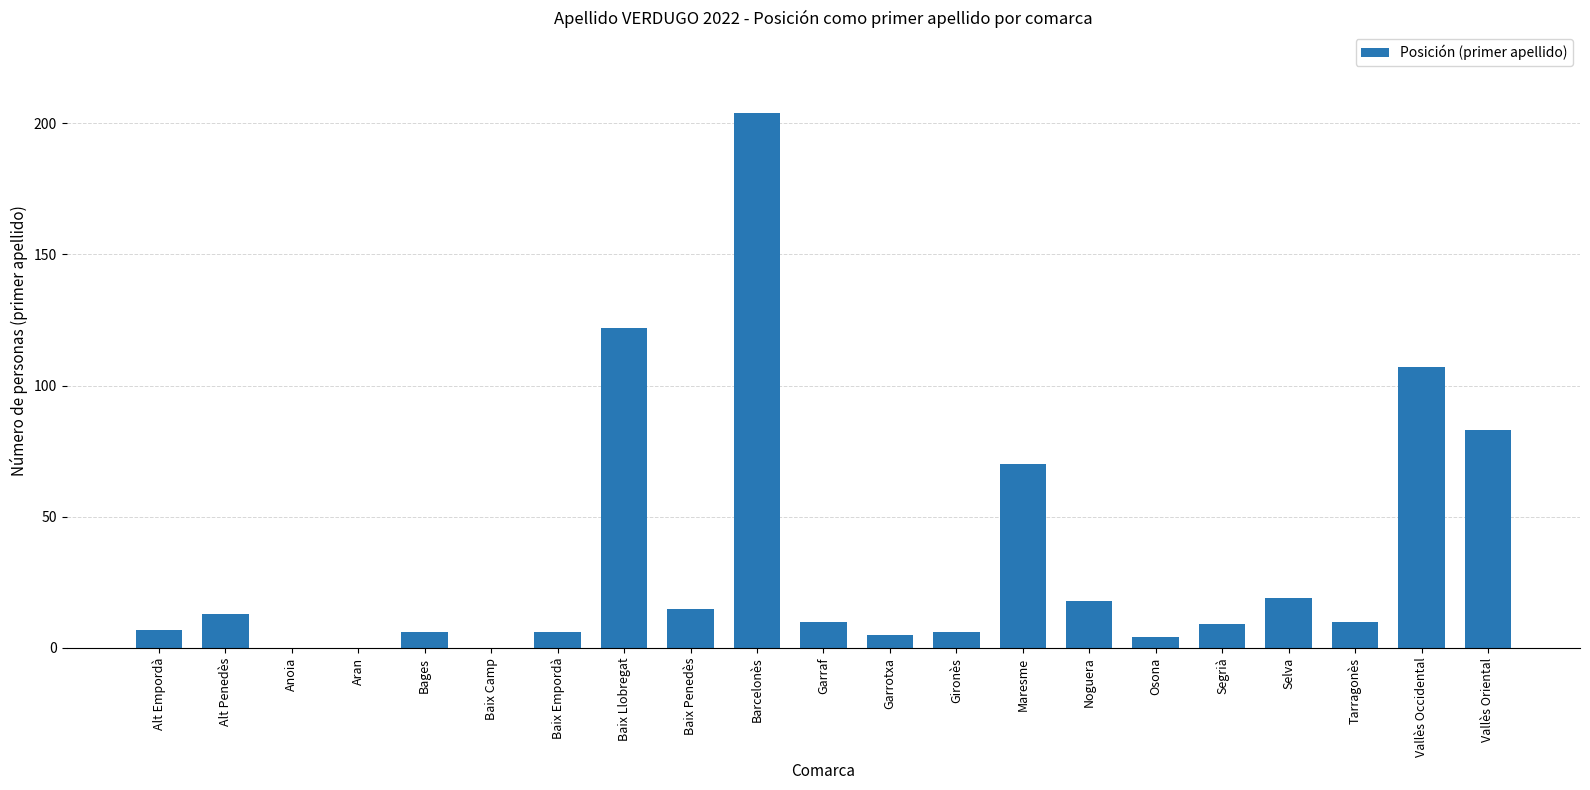

The chart shows a value of -135 at Anoia. True or false?

False